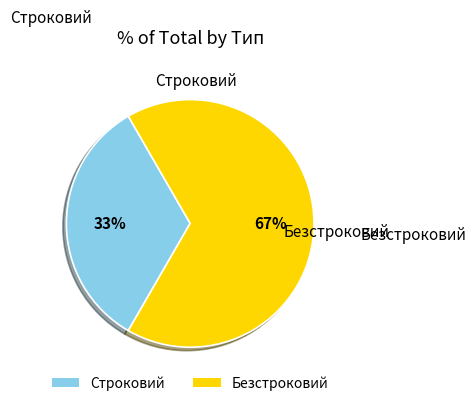

Is there a majority slice in this chart?

Yes